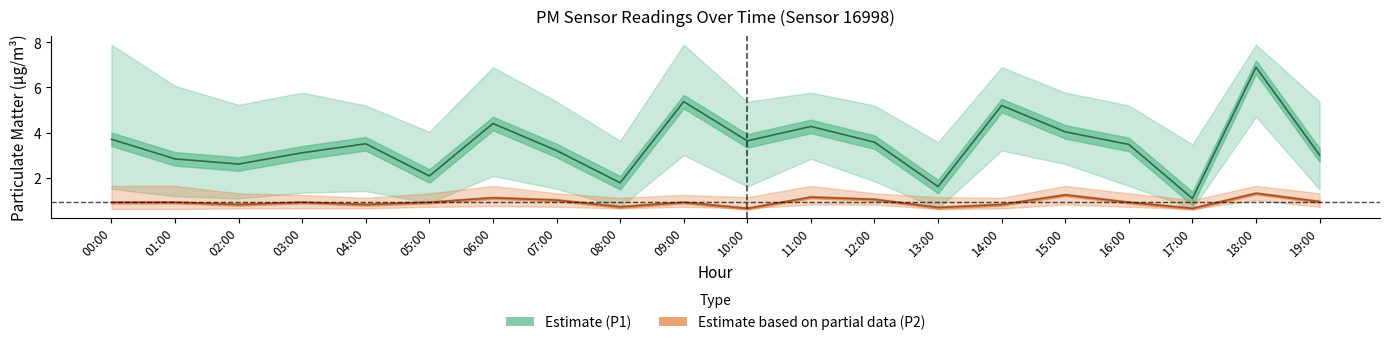

Is the value of Estimate (P1) at 15:00 greater than the value of Estimate based on partial data (P2) at 04:00?

Yes